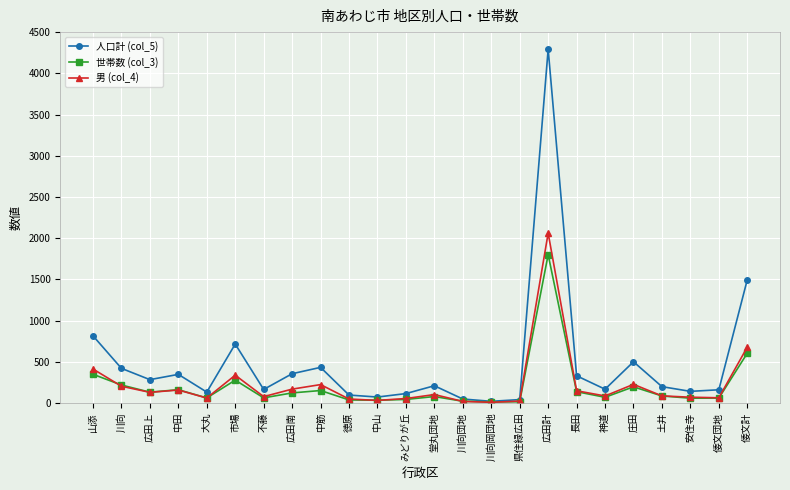

What are all the series names shown in the legend?

人口計 (col_5), 世帯数 (col_3), 男 (col_4)